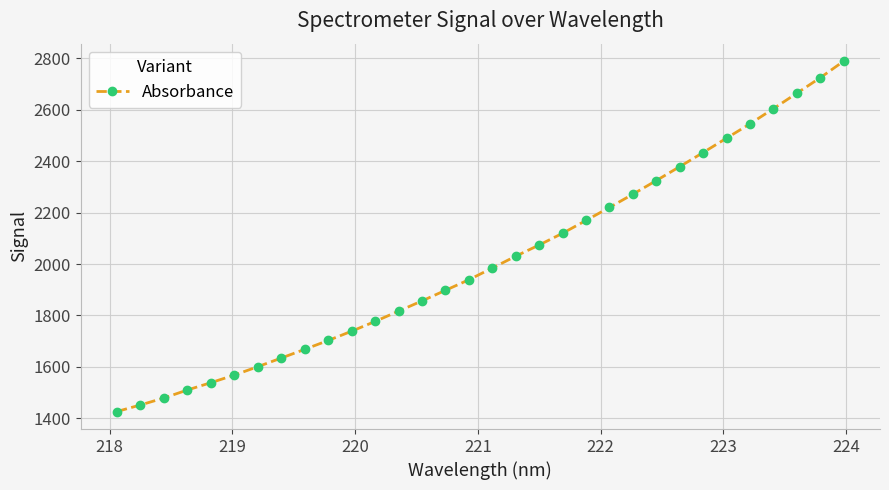

What is the value of the 5th point from the left?

1538.7